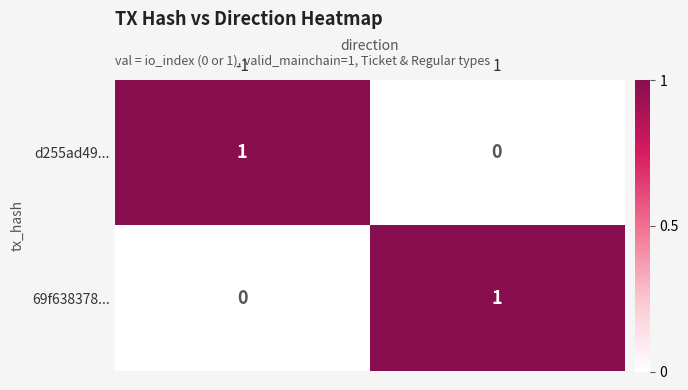

List the labels in order of d255ad49... value, largest first.

-1, 1